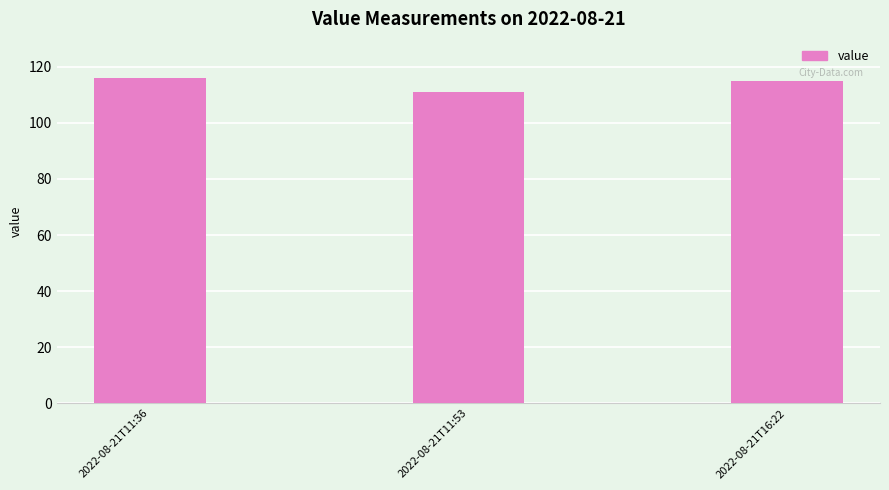

What is the maximum value shown in the chart?

116